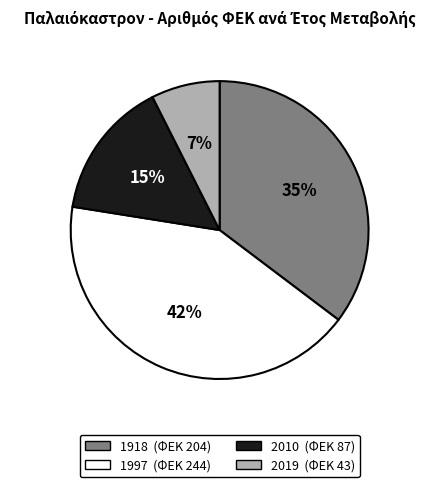

Is the sum of 1918 and 2019 greater than half?

No